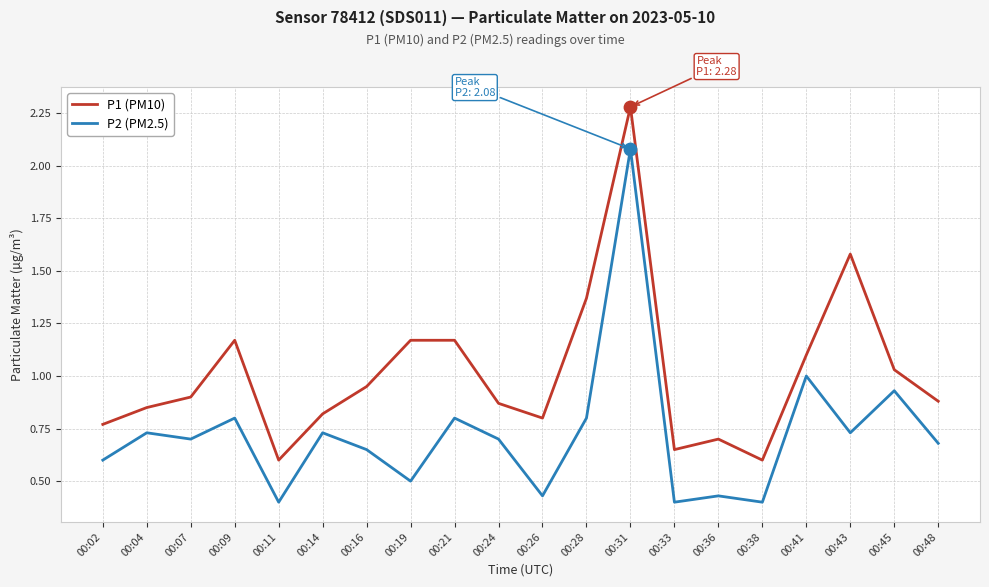

Which series changed the most between 00:41 and 00:43?

P1 (PM10)